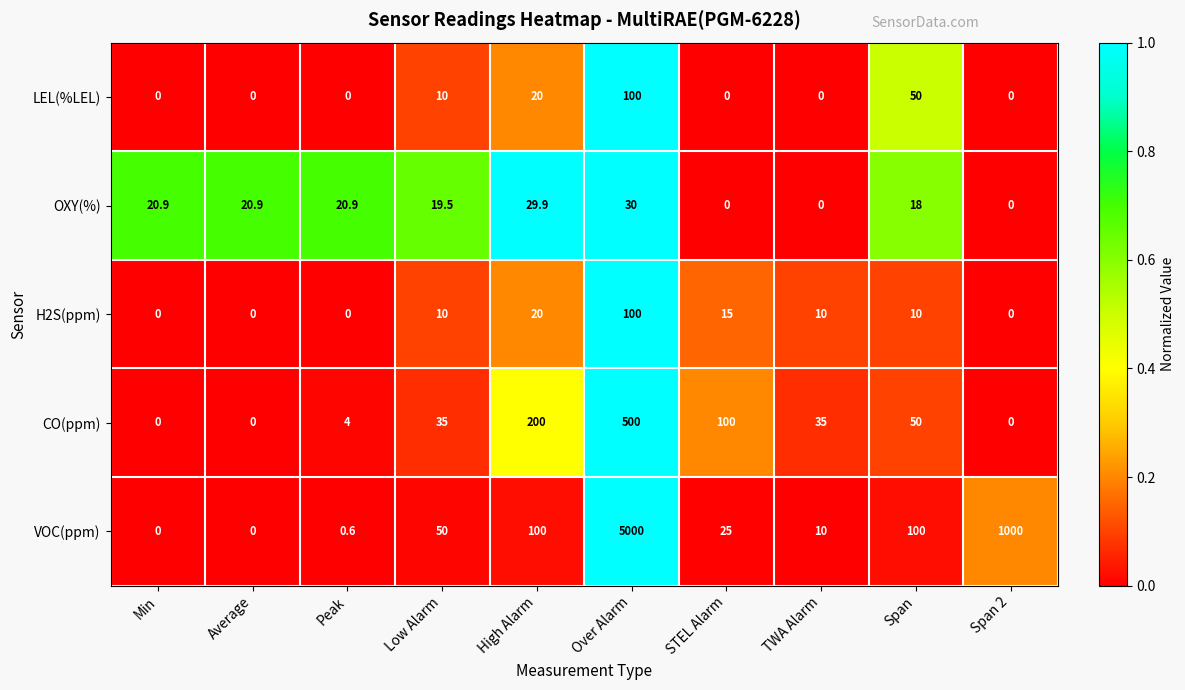

What is the average value of the CO(ppm) series?

92.4